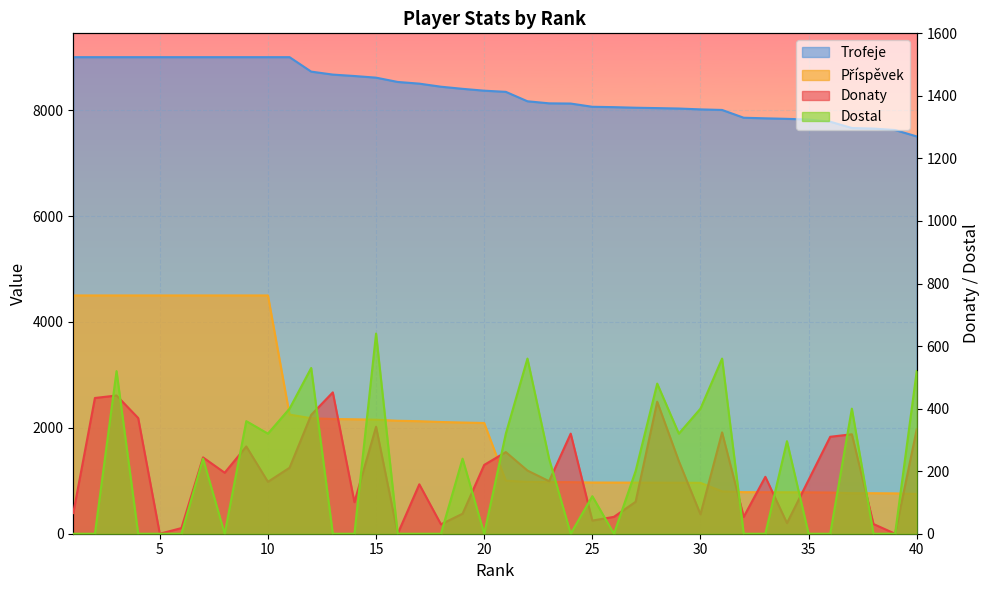

How many interior local peaks does the Dostal series have?

12